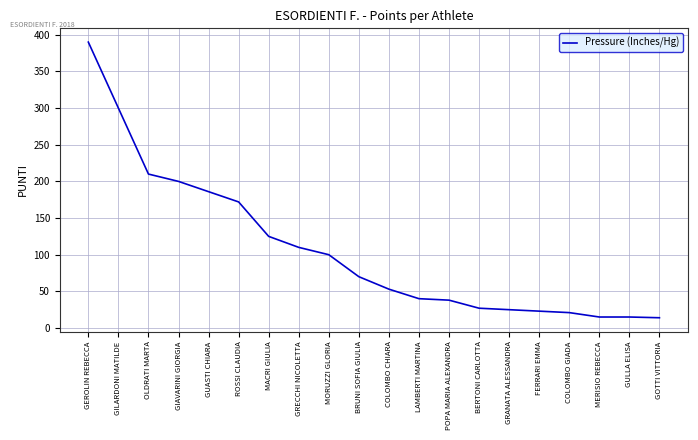

Which has a higher value, BERTONI CARLOTTA or GIAVARINI GIORGIA?

GIAVARINI GIORGIA